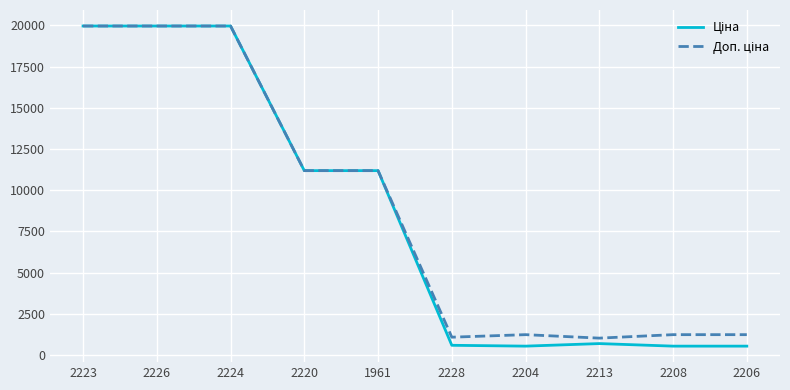

At how many categories does at least one series exceed 7097?

5